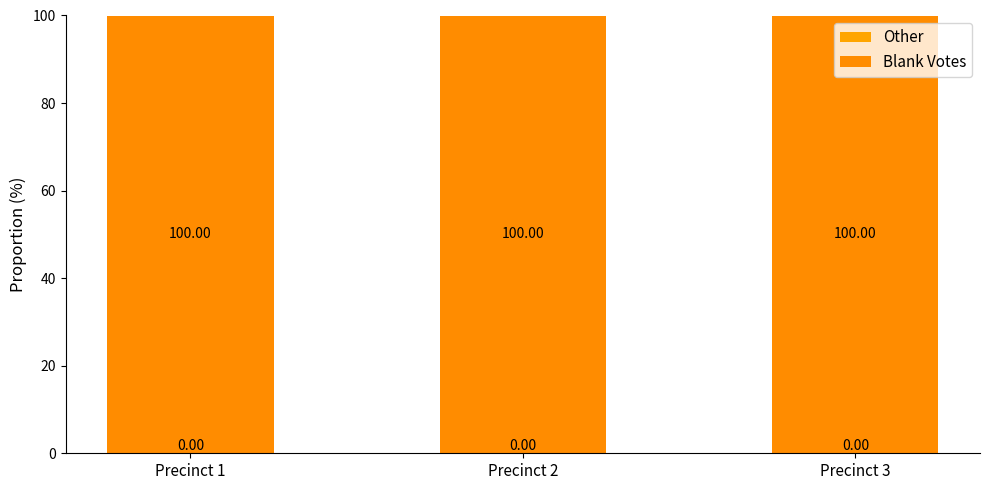

What is the sum of the Blank Votes values at Precinct 2 and Precinct 1?

200